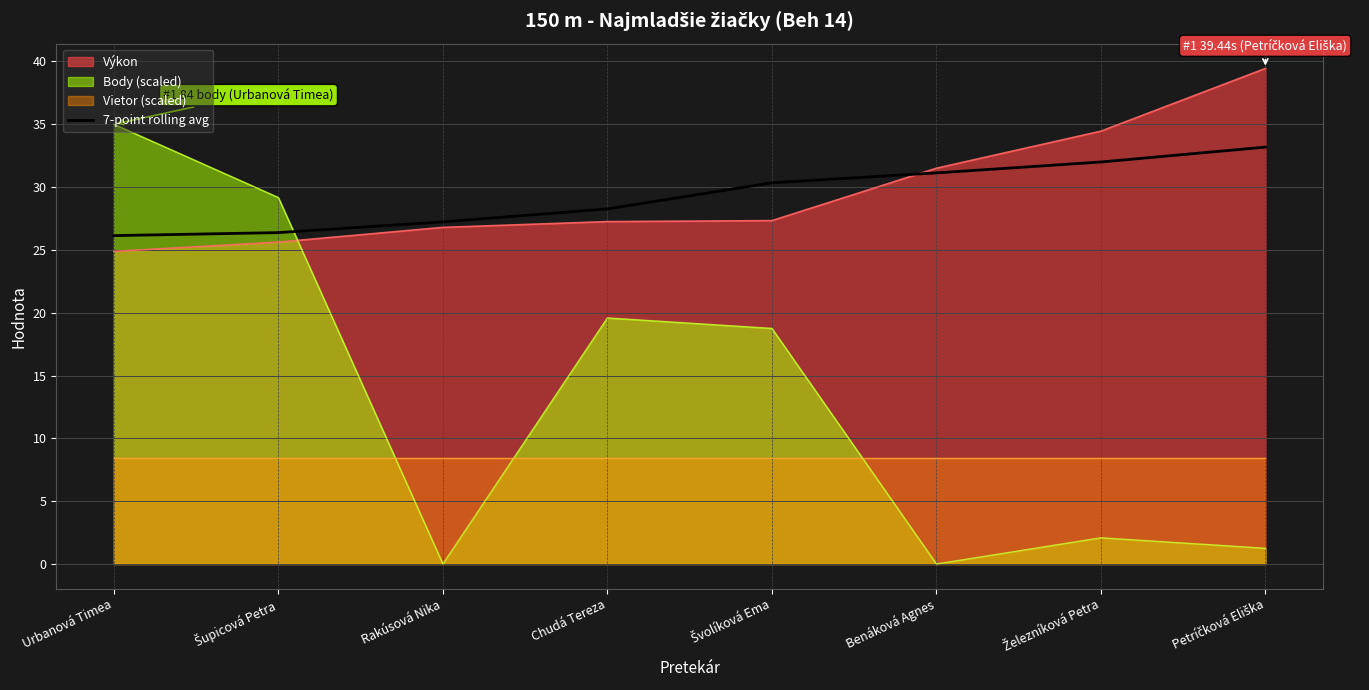

Read the 7-point rolling avg value at Urbanová Timea.

26.1